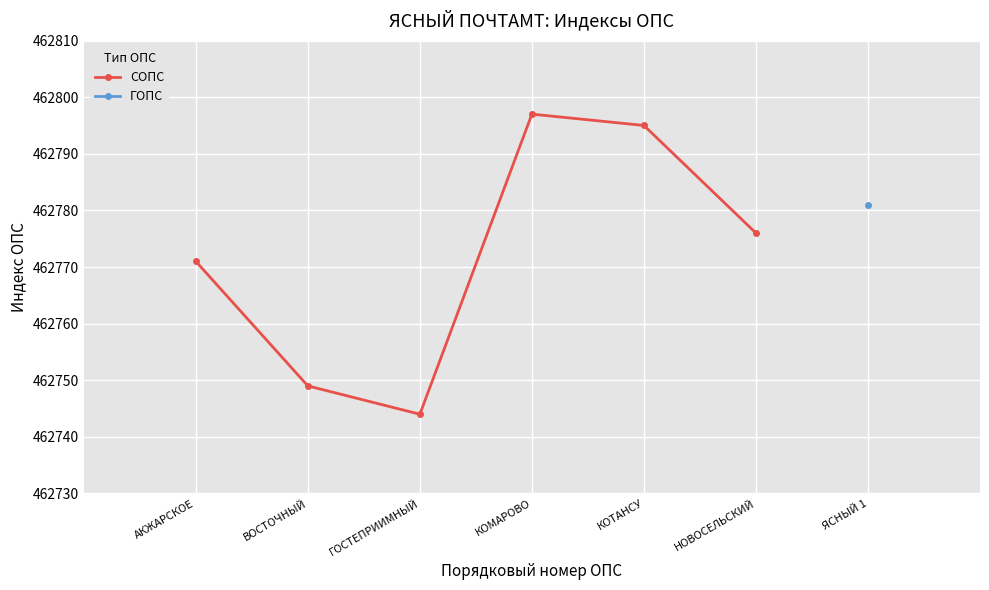

At which category does the data reach its first local peak?

КОМАРОВО